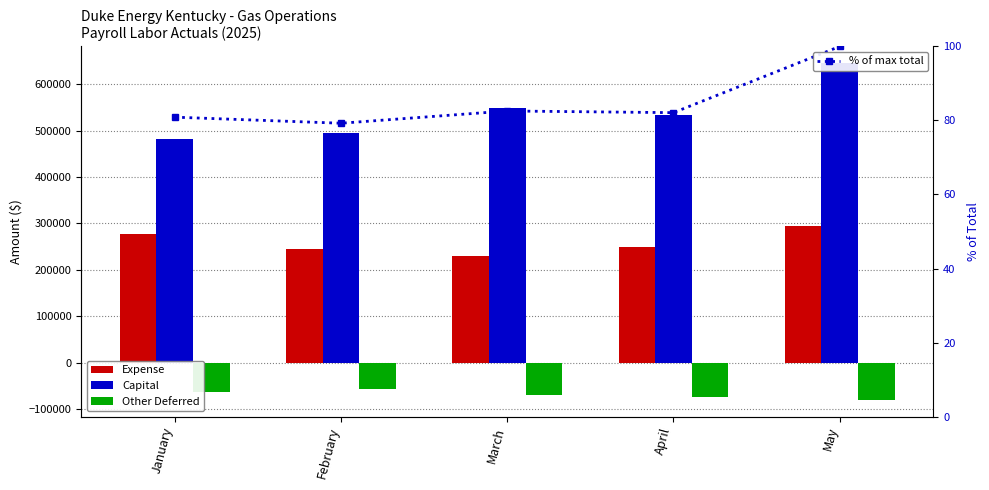

Between January and April, which is larger?

January